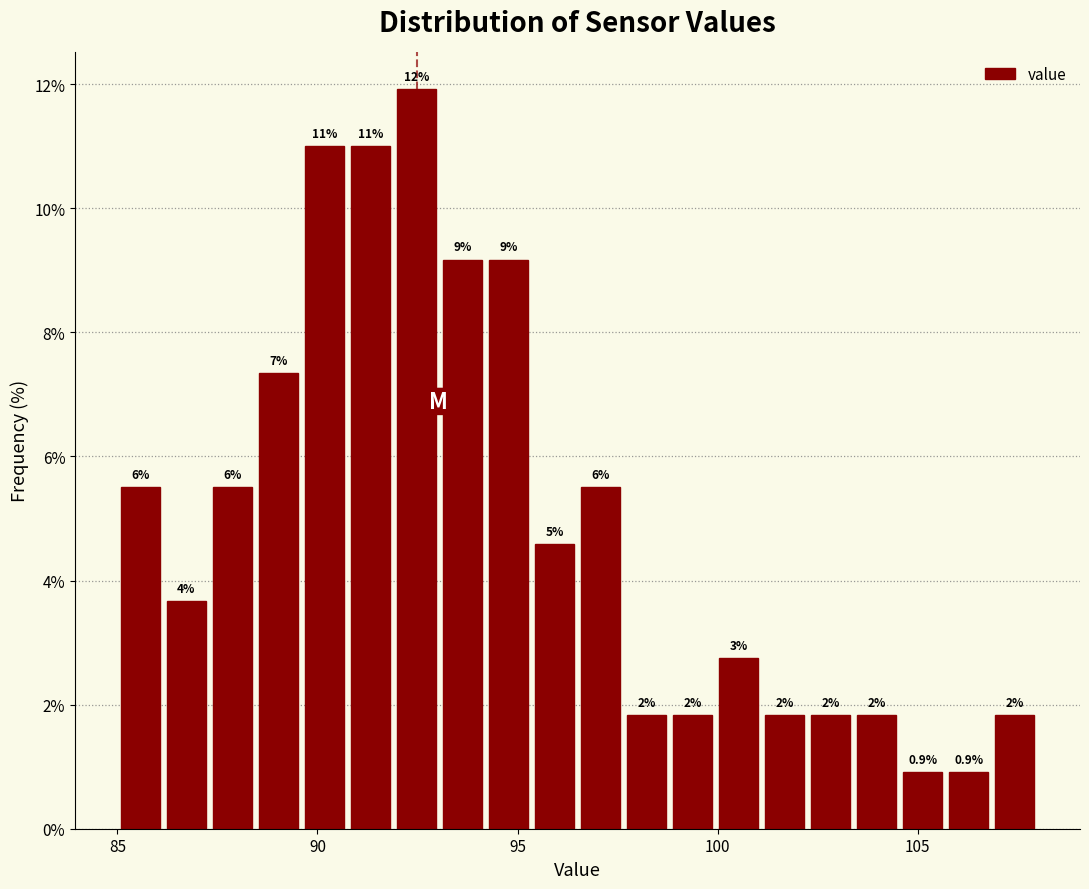

Read against the x-axis, roughly where is the centre of the tallest bar?

92.5